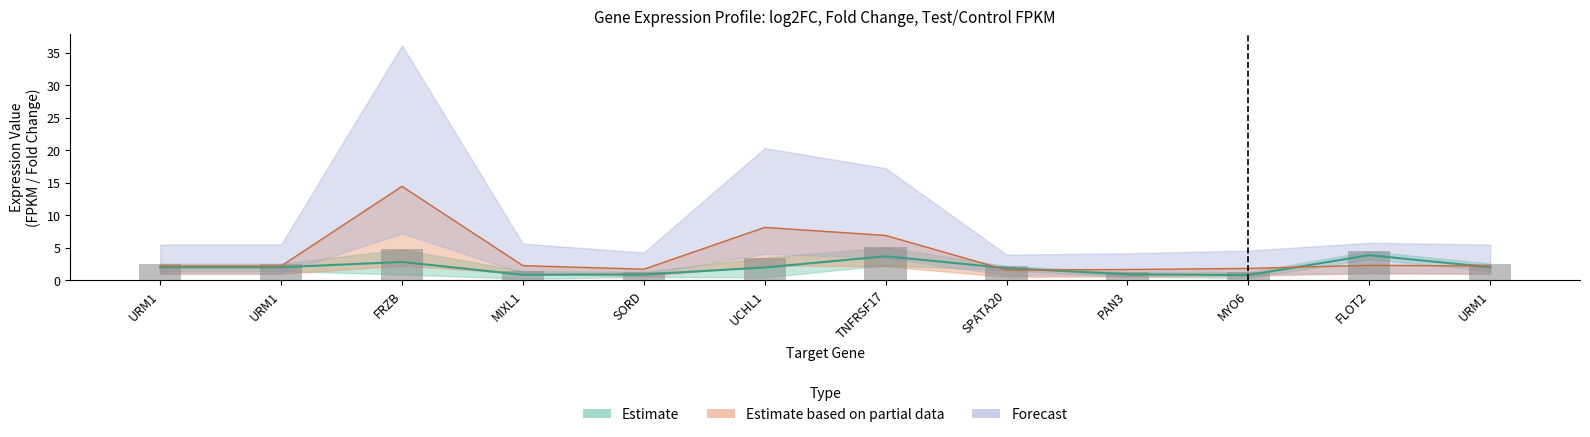

Is the value of Fold_Change at UCHL1 greater than the value of Test_FPKM at FRZB?

Yes